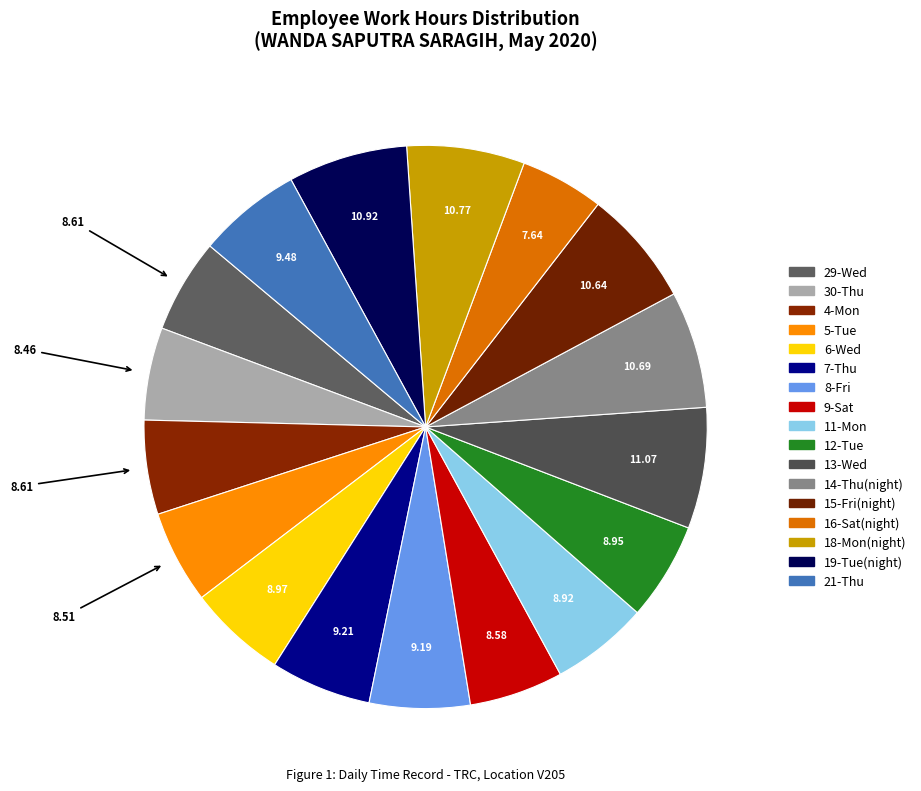

Approximately how many times larger is the value at 7-Thu compared to 14-Thu(night)?

0.9